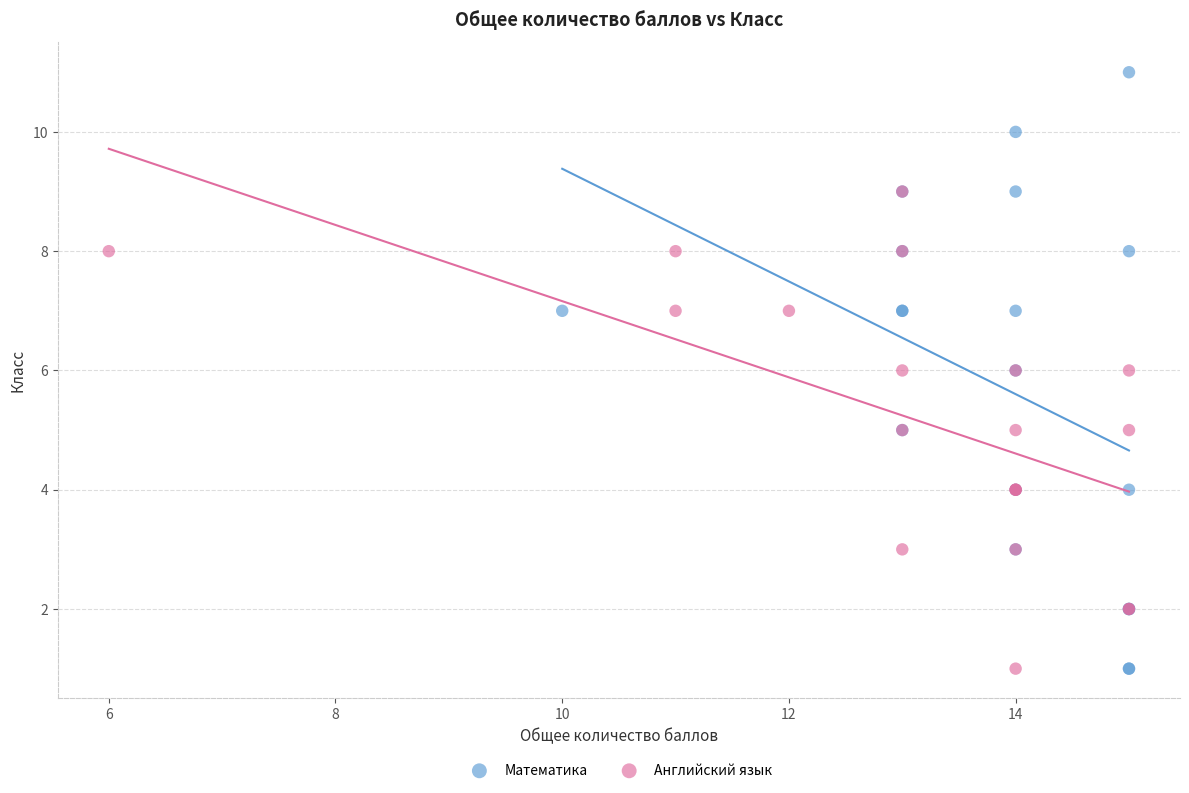

Which series reaches the maximum Y coordinate?

Математика